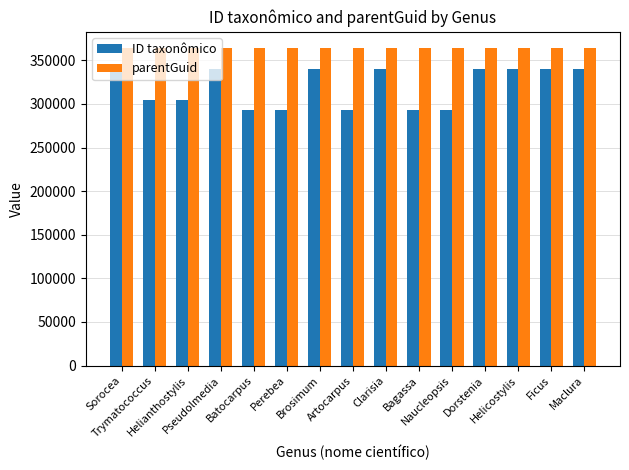

What is the minimum value for parentGuid?

364514